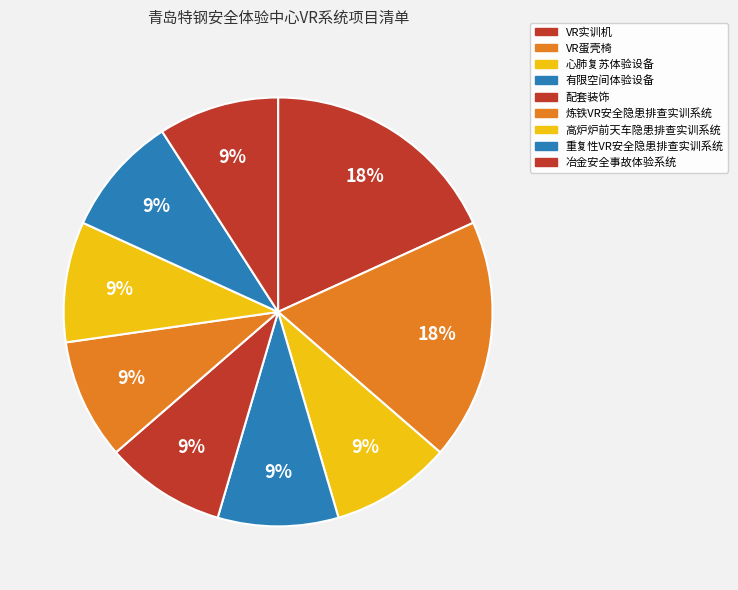

How many segments does this pie chart have?

9